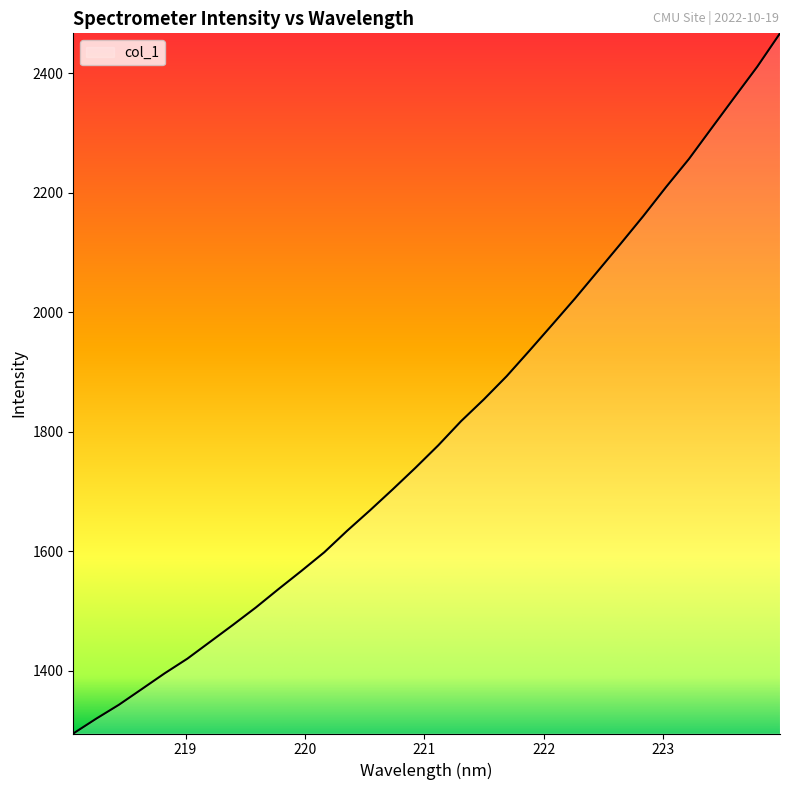

What is the difference between the maximum and minimum values?

1172.7